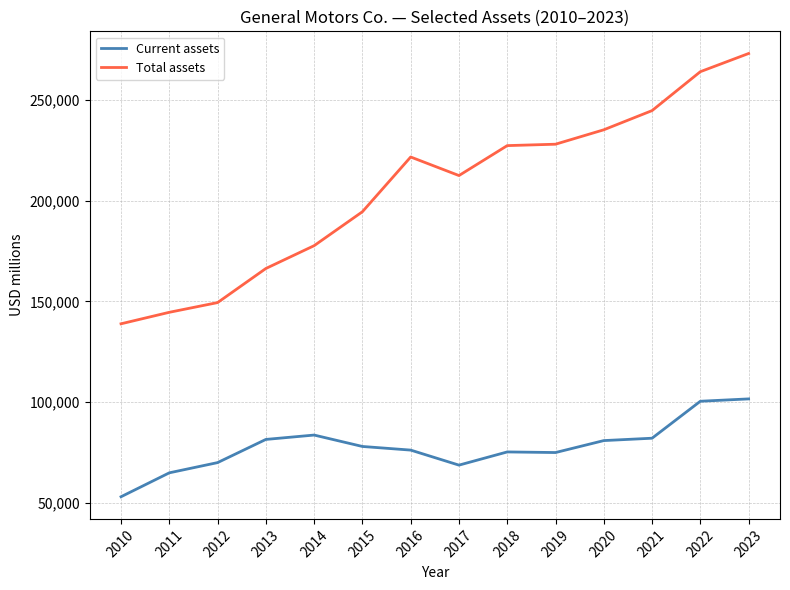

Does the chart have visible grid lines?

Yes